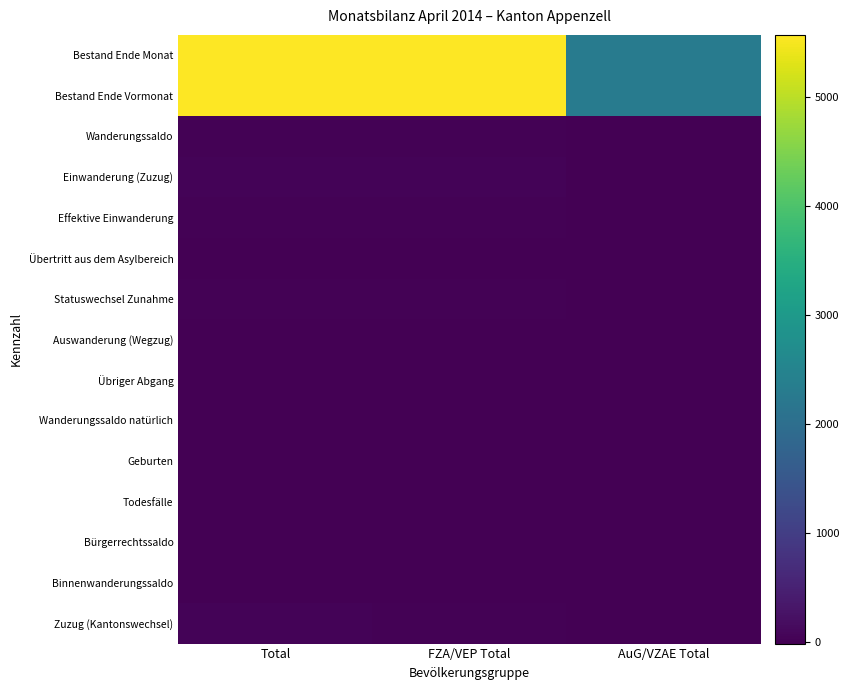

What is the maximum value shown in the chart?

7889